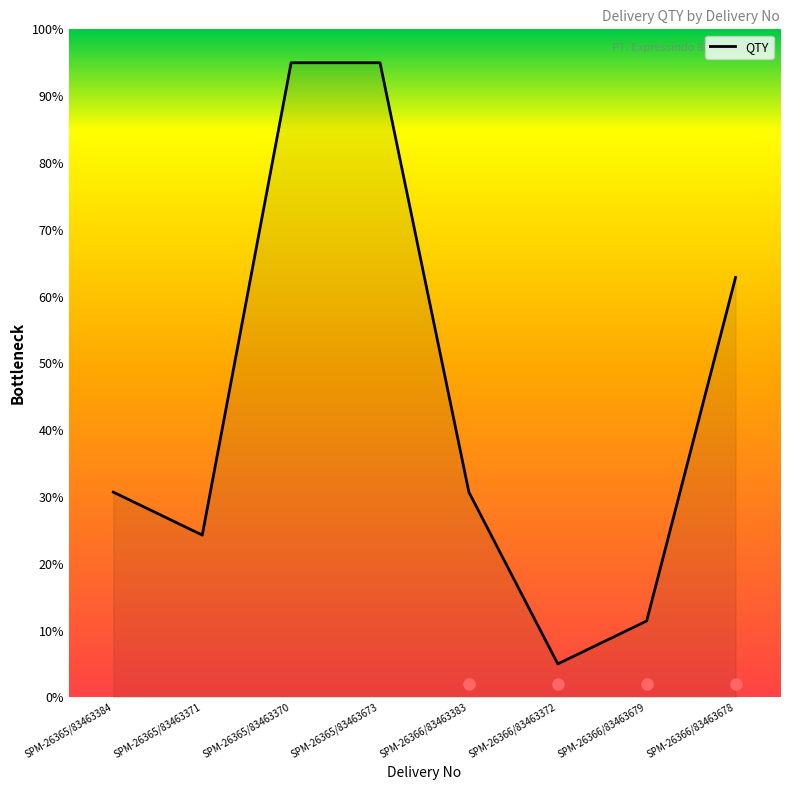

Where does the data first go above 30?

SPM-26365/83463384